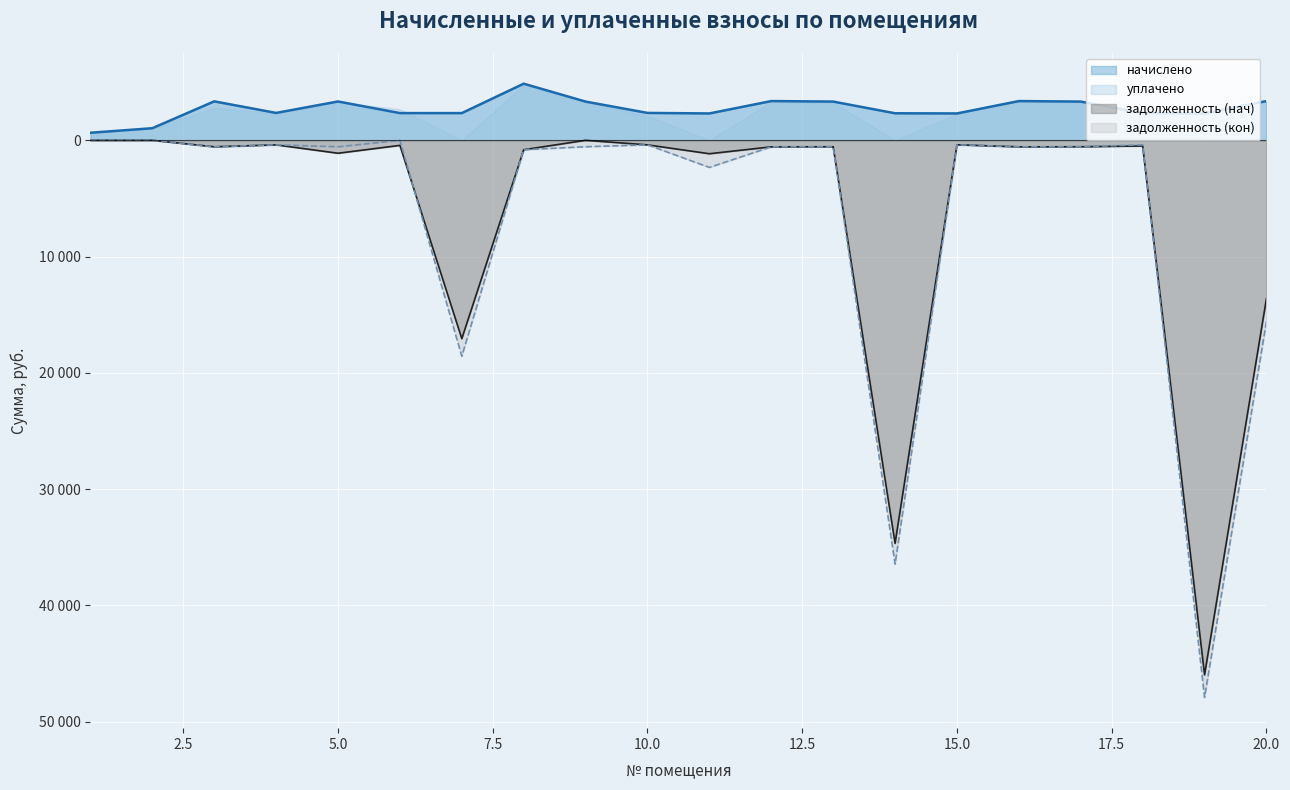

At which category does задолженность (нач) reach its first local peak?

4